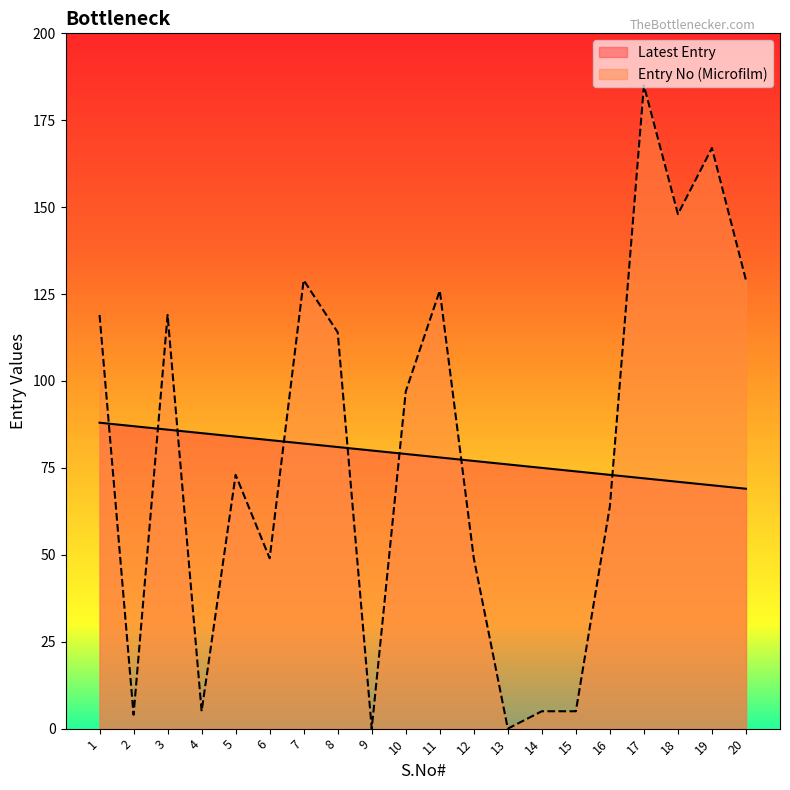

Which category has the lowest value in the Latest Entry series?

20